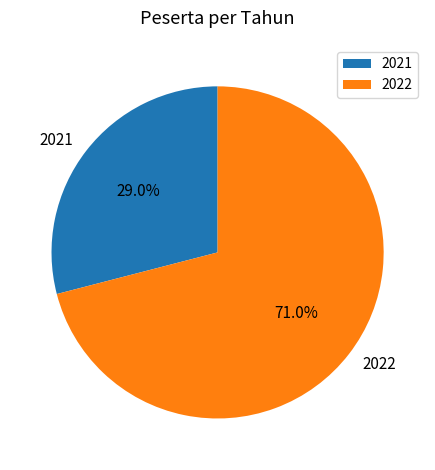

To the nearest percent, what is the average slice percentage?

50%